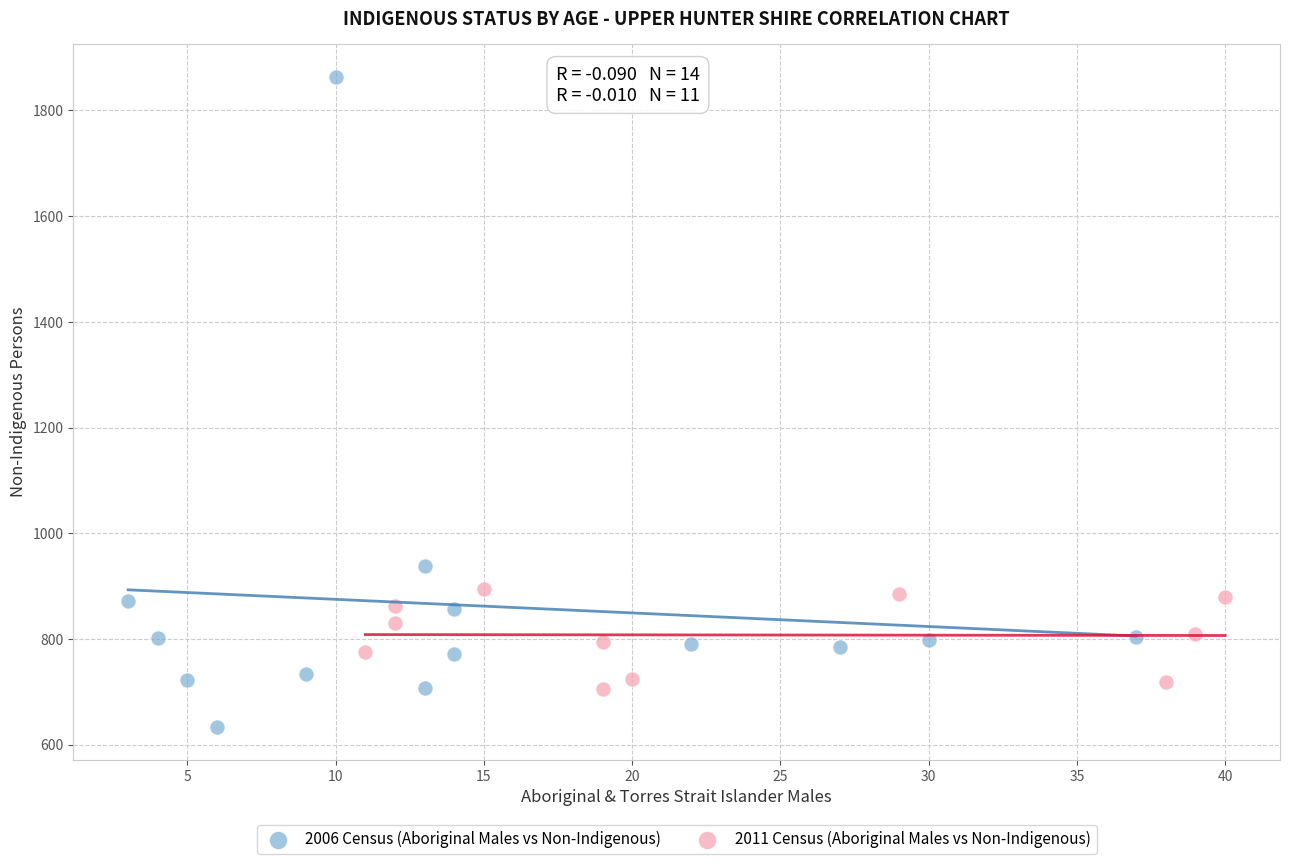

Which series reaches the maximum Y coordinate?

2006 Census (Aboriginal Males vs Non-Indigenous)